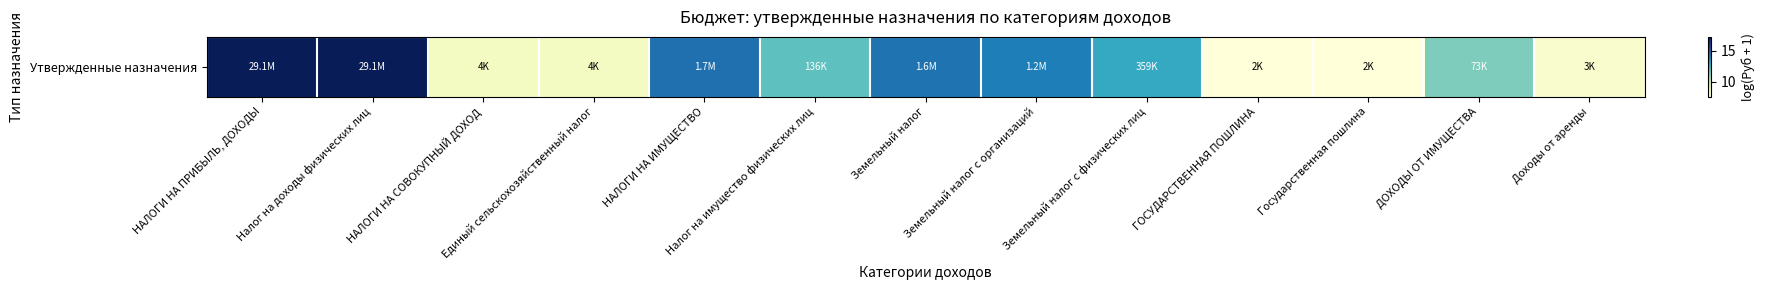

Which label corresponds to the smallest value in the chart?

ГОСУДАРСТВЕННАЯ ПОШЛИНА